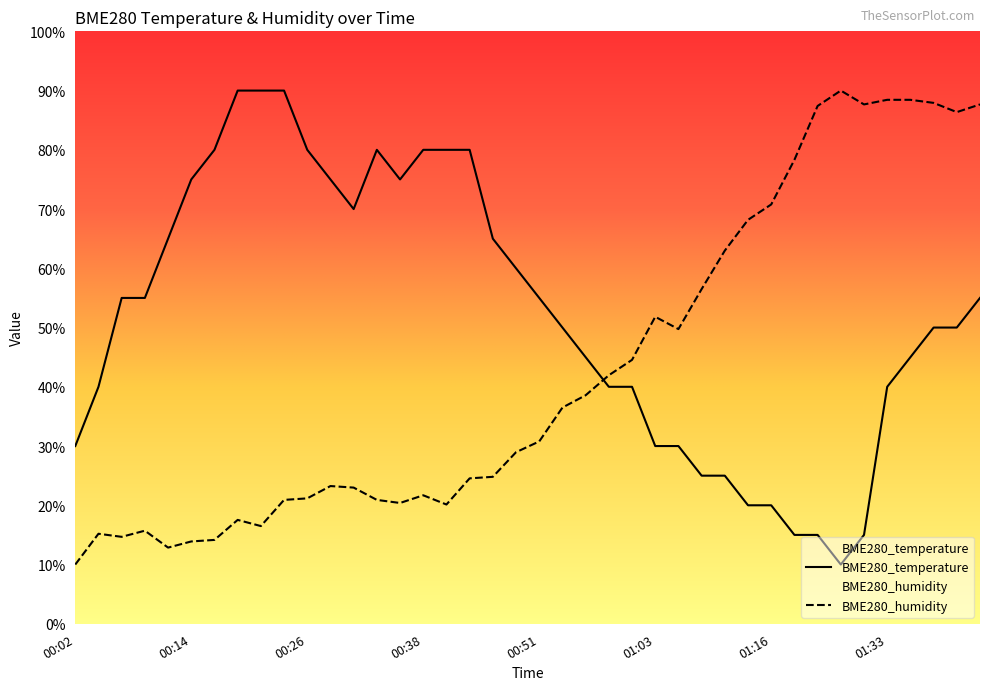

What are all the series names shown in the legend?

BME280_temperature, BME280_humidity